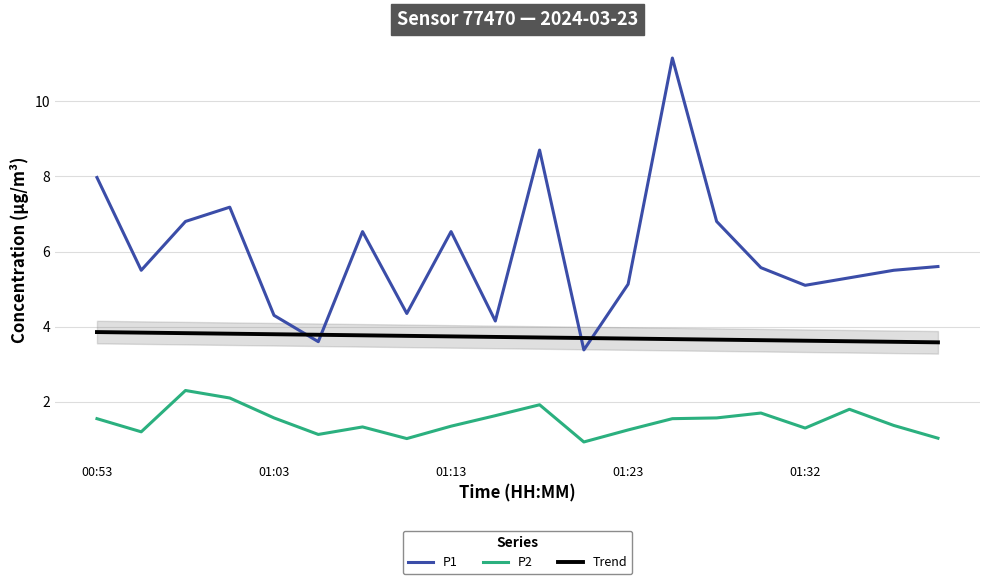

True or false: P2 and P1 intersect in this chart.

False